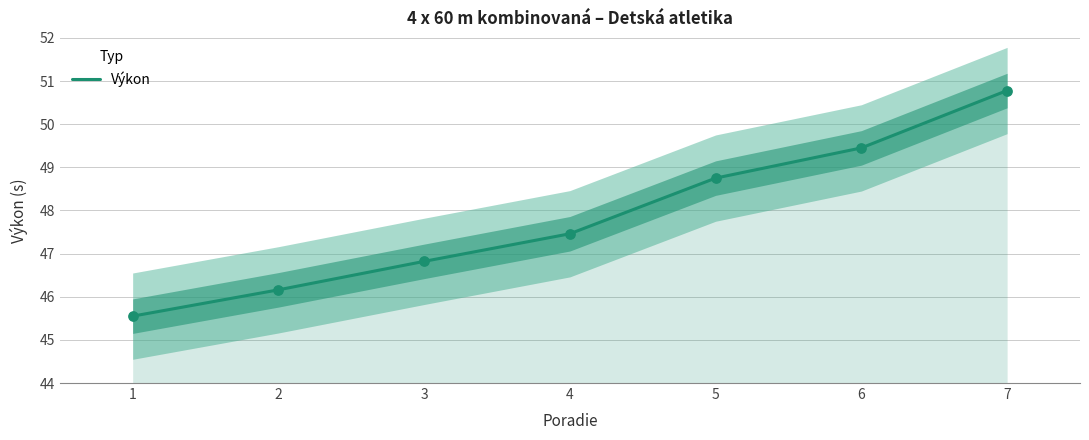

What is the change in value from 2 to 6?

+3.3